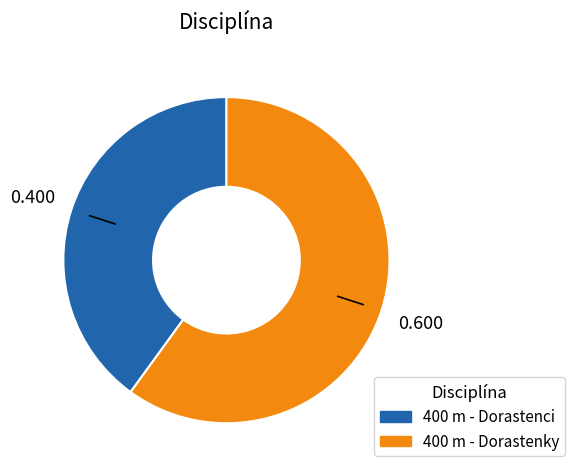

Is there a majority slice in this chart?

Yes